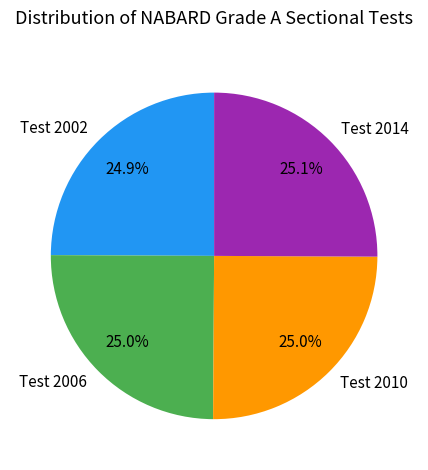

Is there a majority slice in this chart?

No